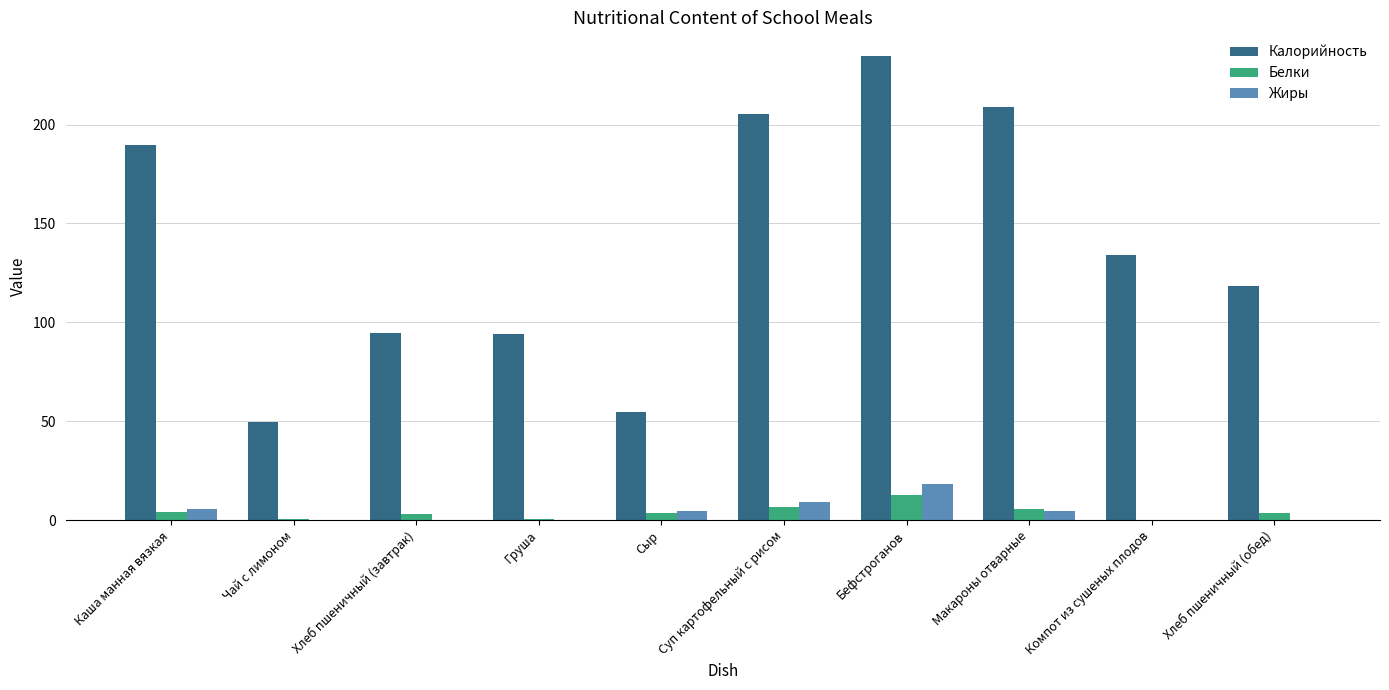

The value of Жиры at Сыр is 4.4. True or false?

True